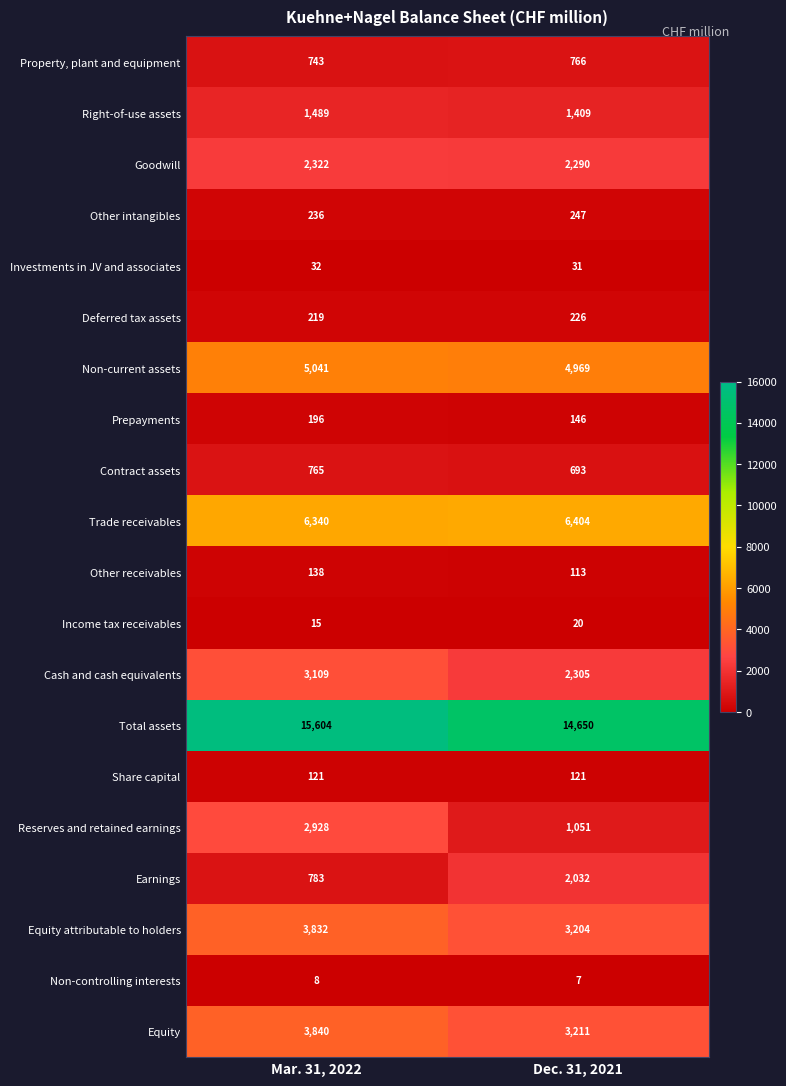

Where is Income tax receivables nearest to the value 17?

Mar. 31, 2022